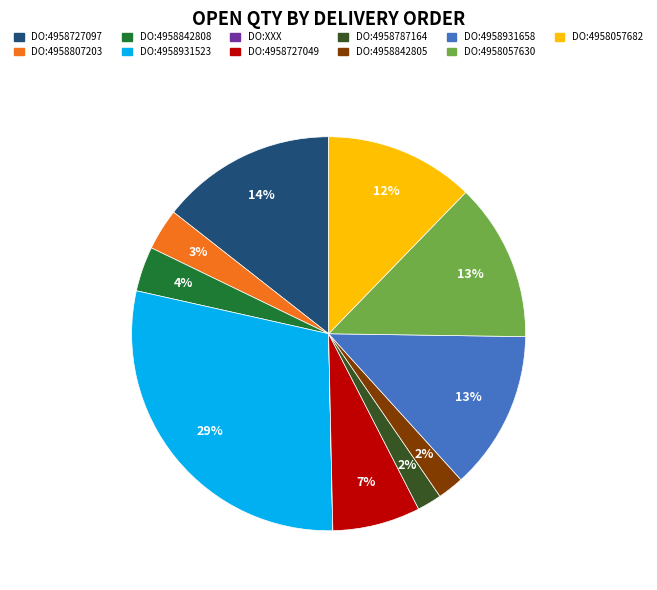

Is there a majority slice in this chart?

No